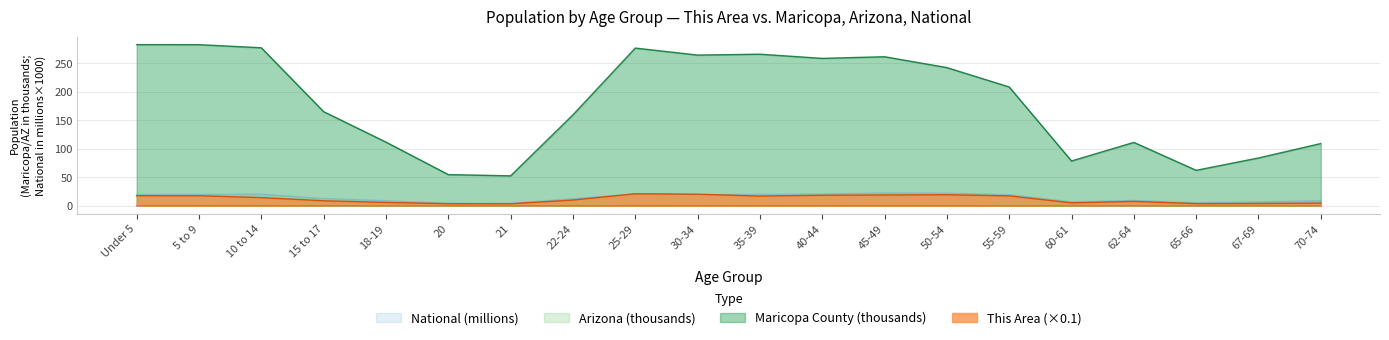

Is it true that Maricopa County equals 111.7 at 18-19?

True